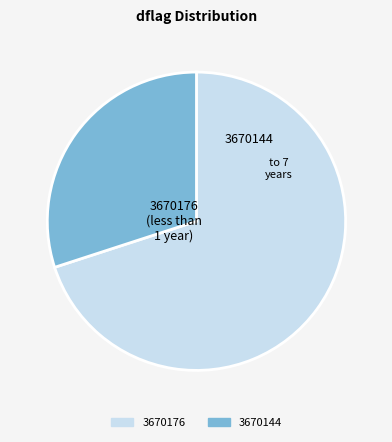

How many slices are in this pie chart?

2